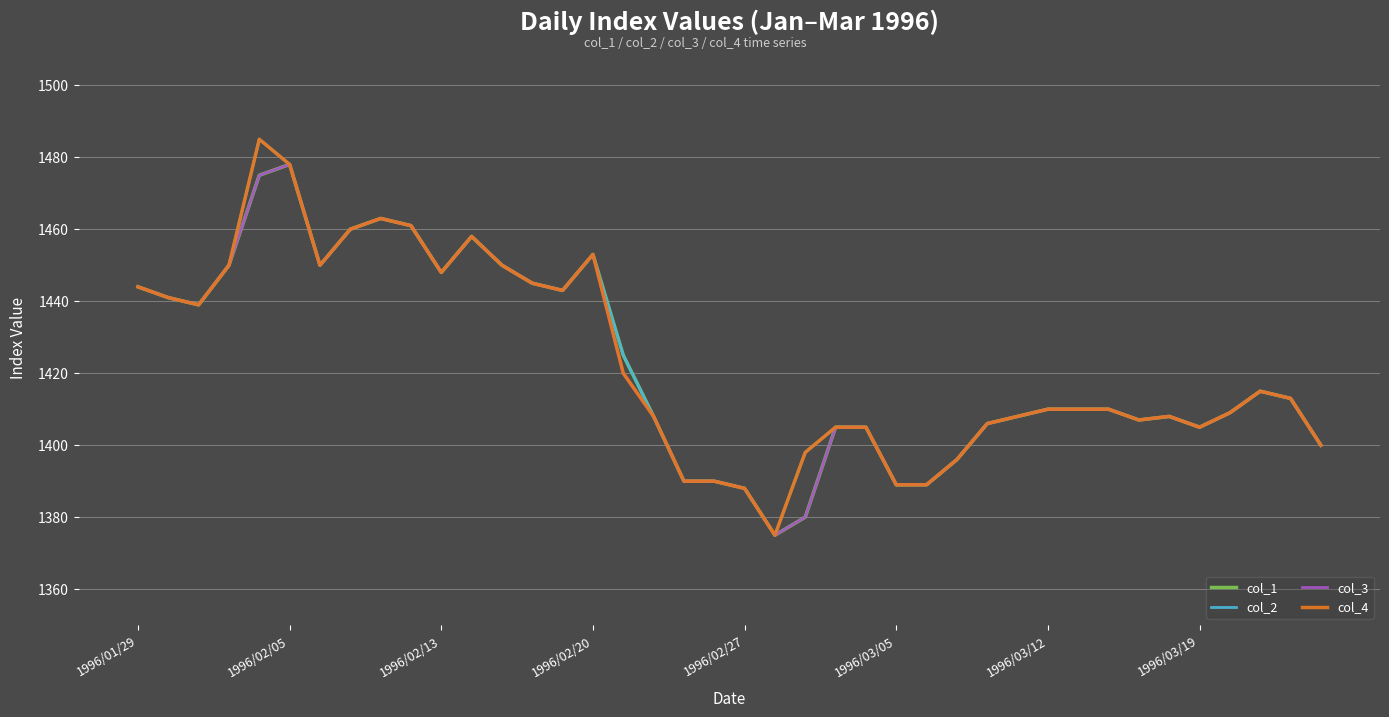

What is the maximum value shown in the chart?

1485